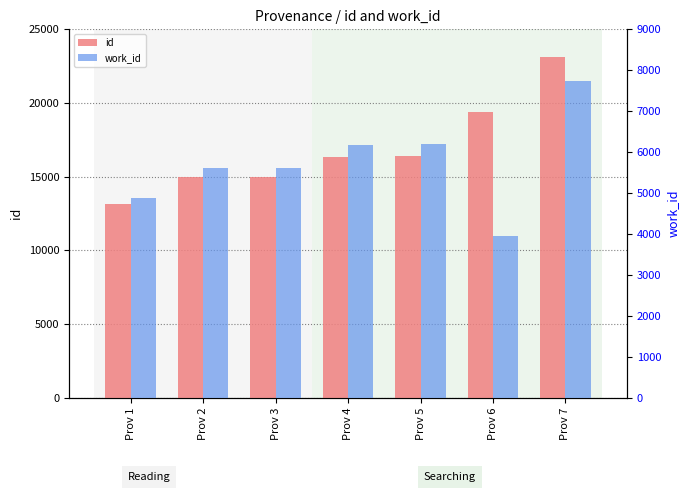

What is the value of the work_id bar at the 3rd from the left?

5612